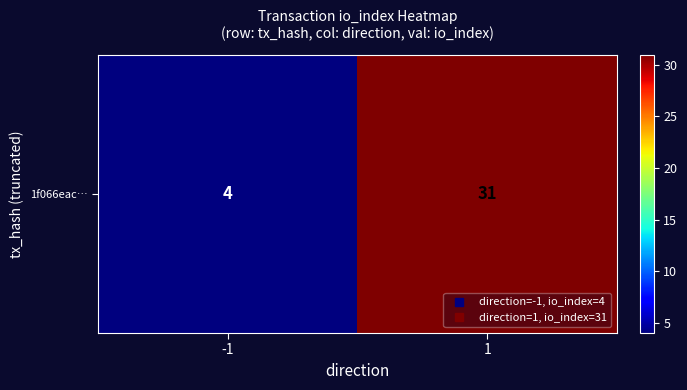

Between 1 and -1, which is larger?

1